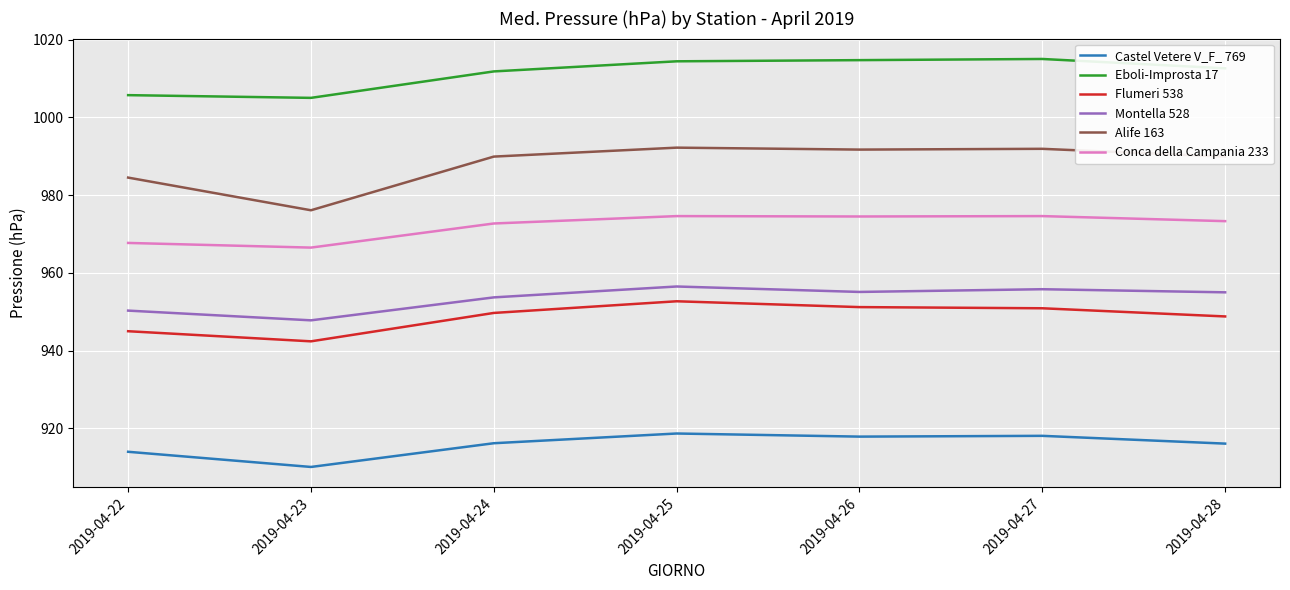

True or false: Eboli-Improsta 17 and Montella 528 cross at least once.

False